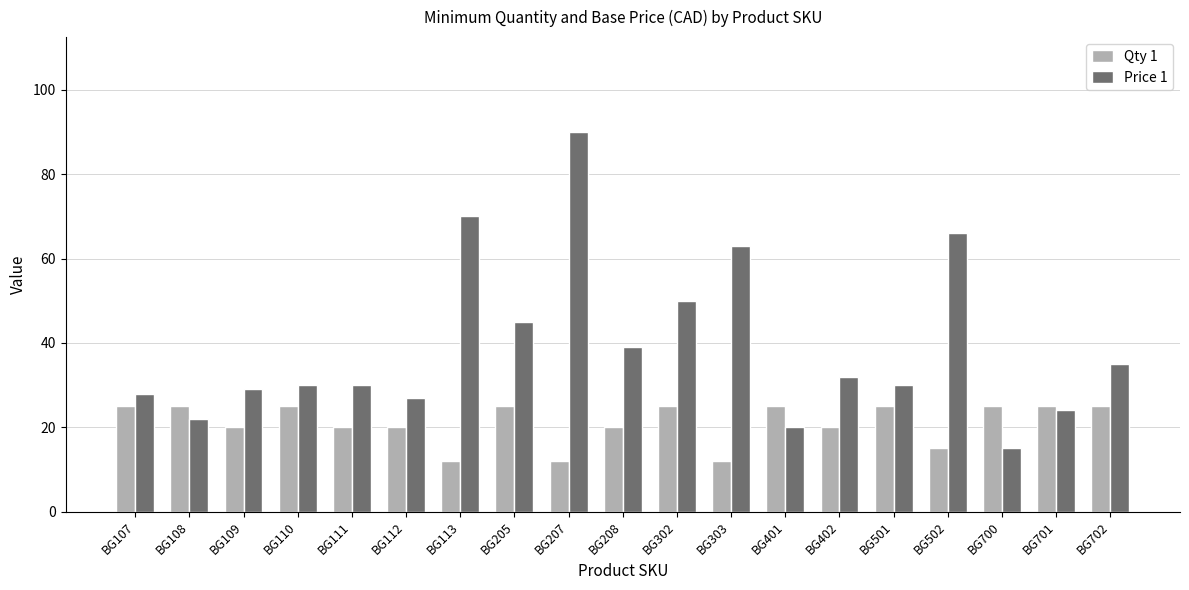

How many categories are shown in the chart?

19